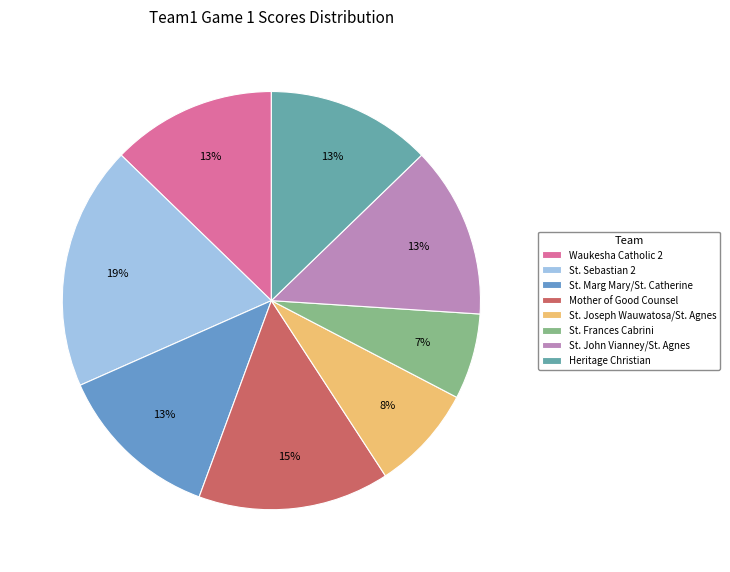

Count the number of slices in the pie.

8